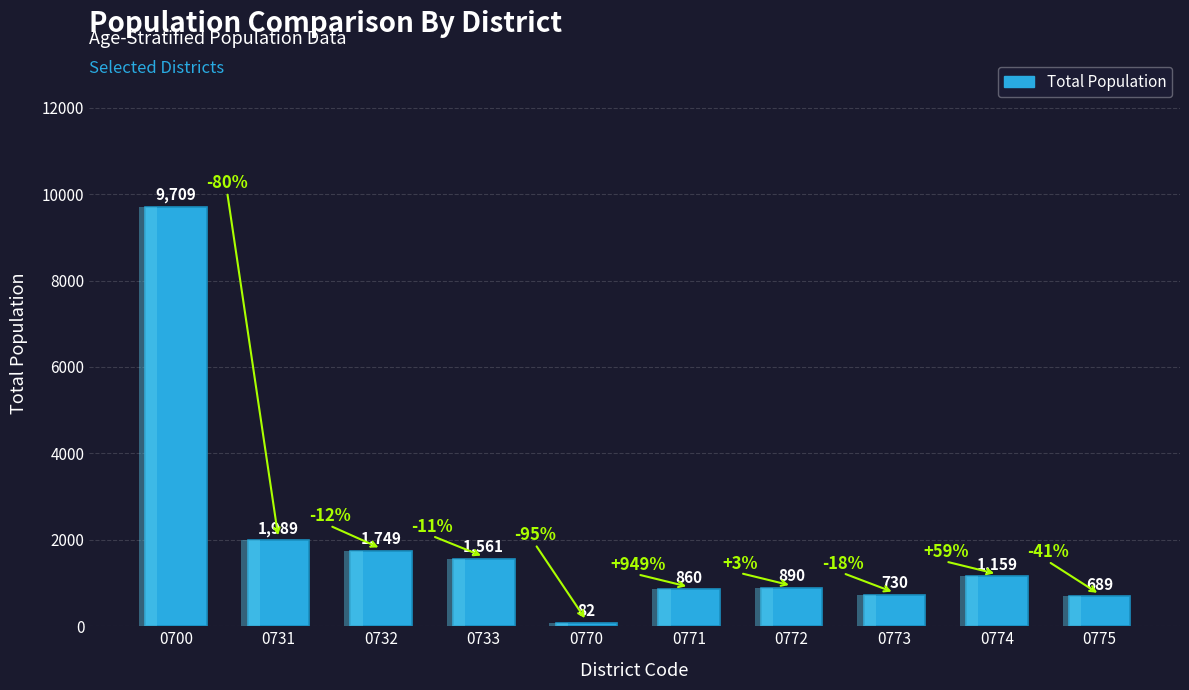

Which has a higher value, 0732 or 0733?

0732